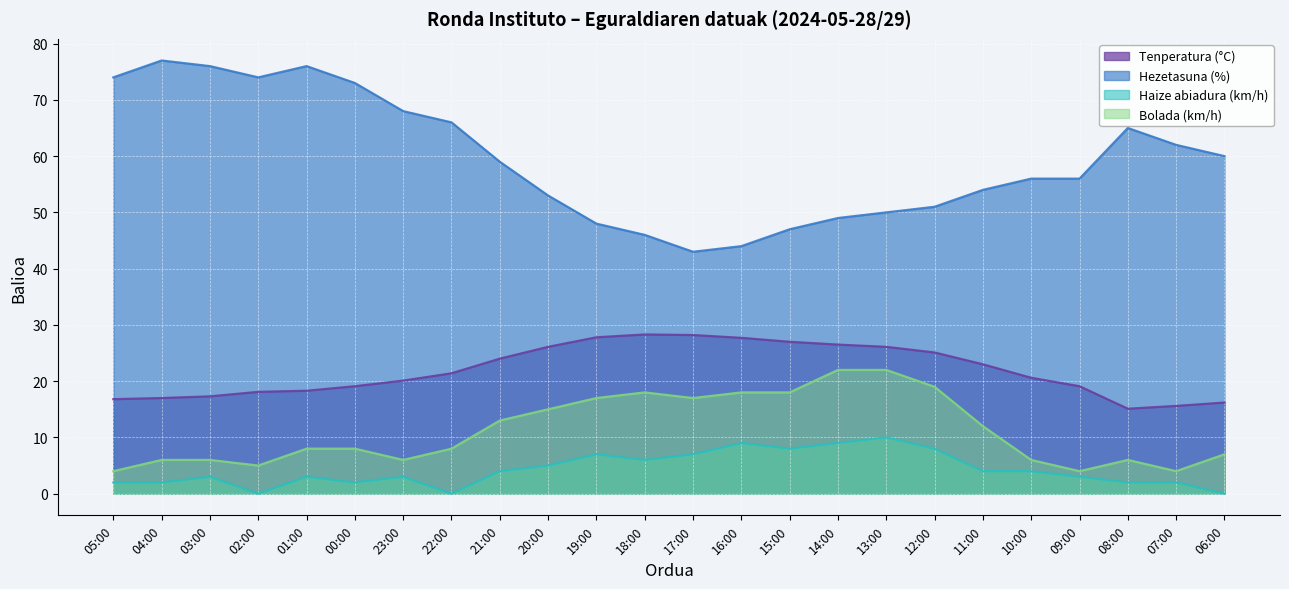

What is the total value across all series at 16:00?

98.7